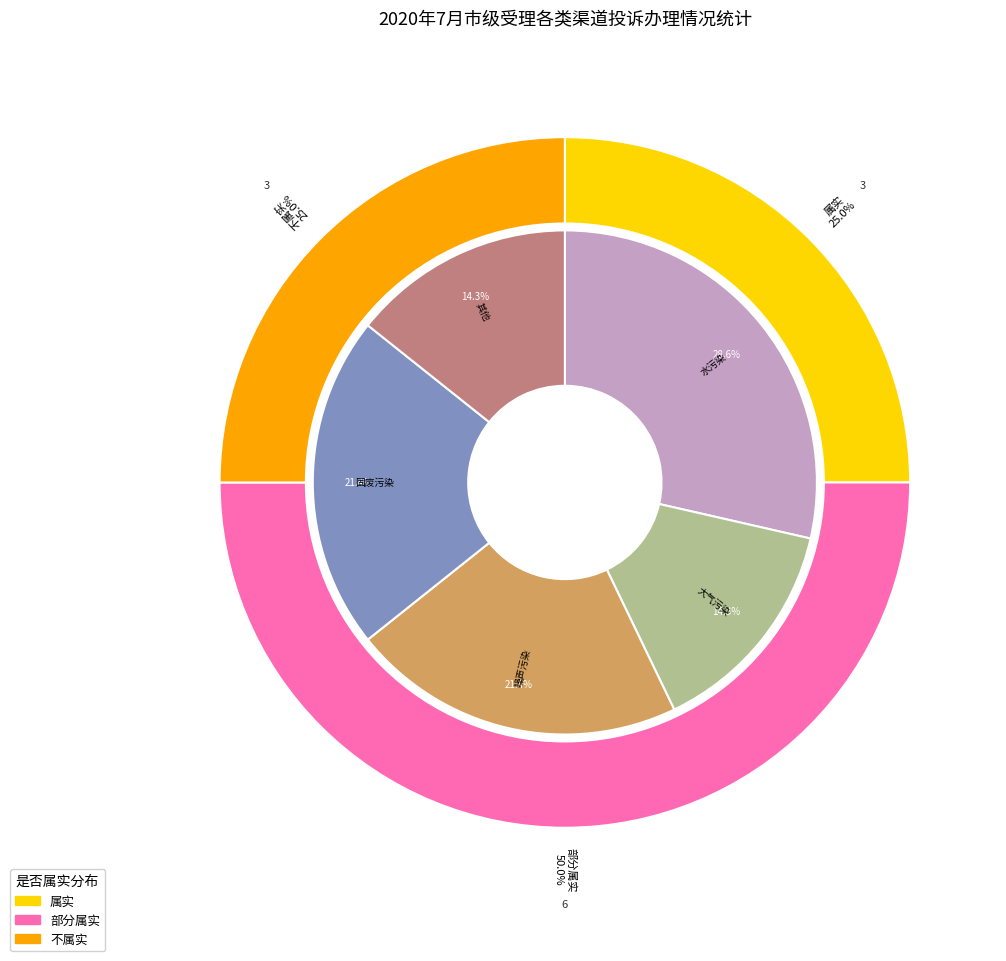

How much of the chart is everything except 2?

75.0%